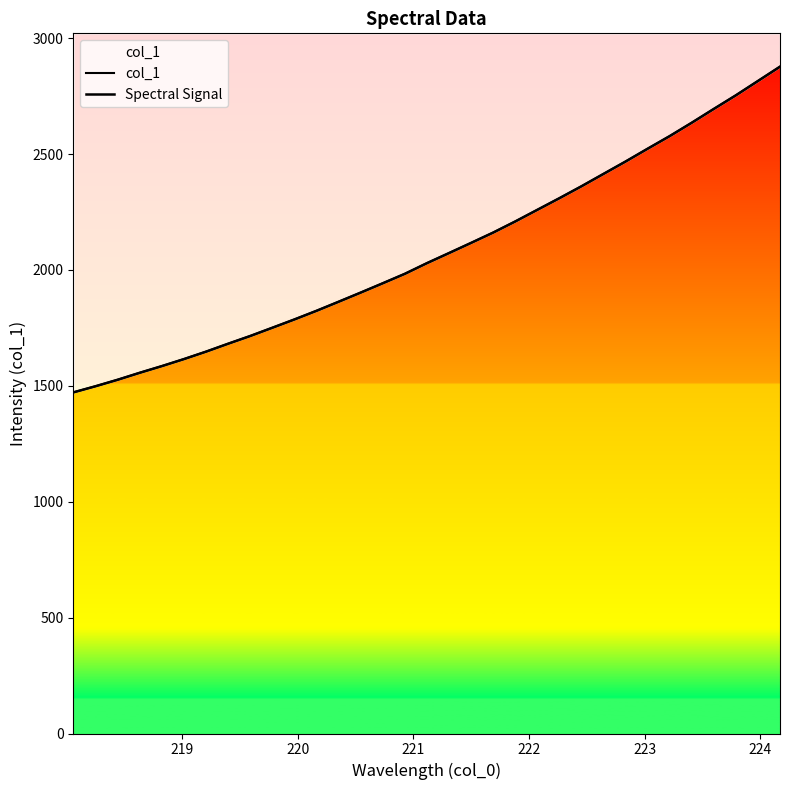

What is the maximum value for col_1?

2877.1